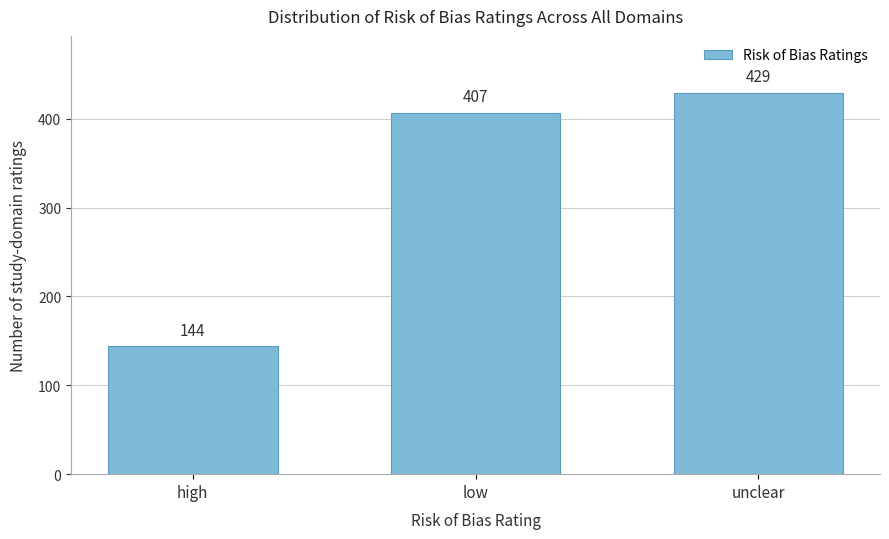

Reading left to right, extract all data points from this chart.

high=144	low=407	unclear=429